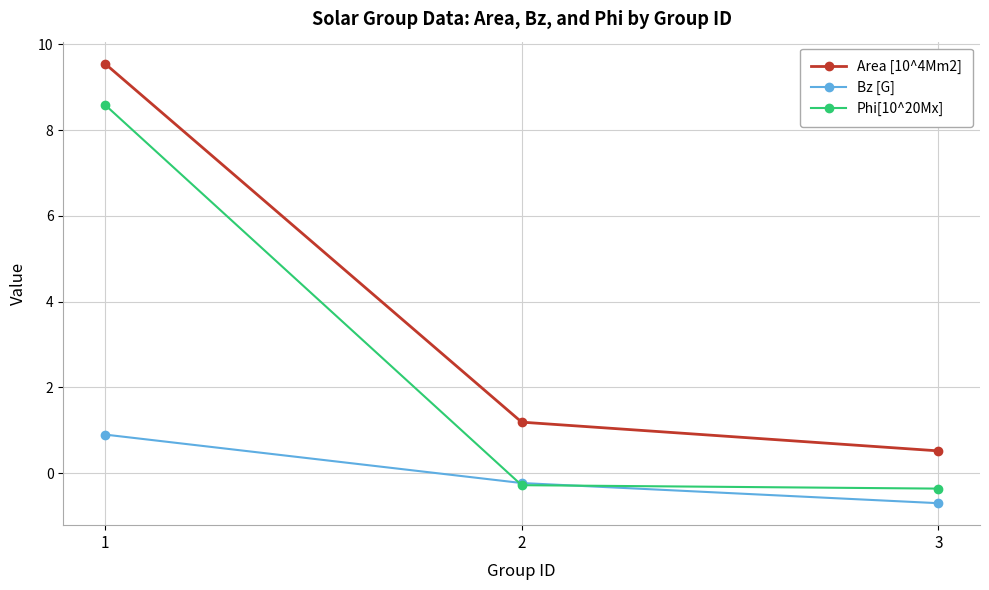

What is the sum of the Bz [G] values at 3 and 1?

0.2